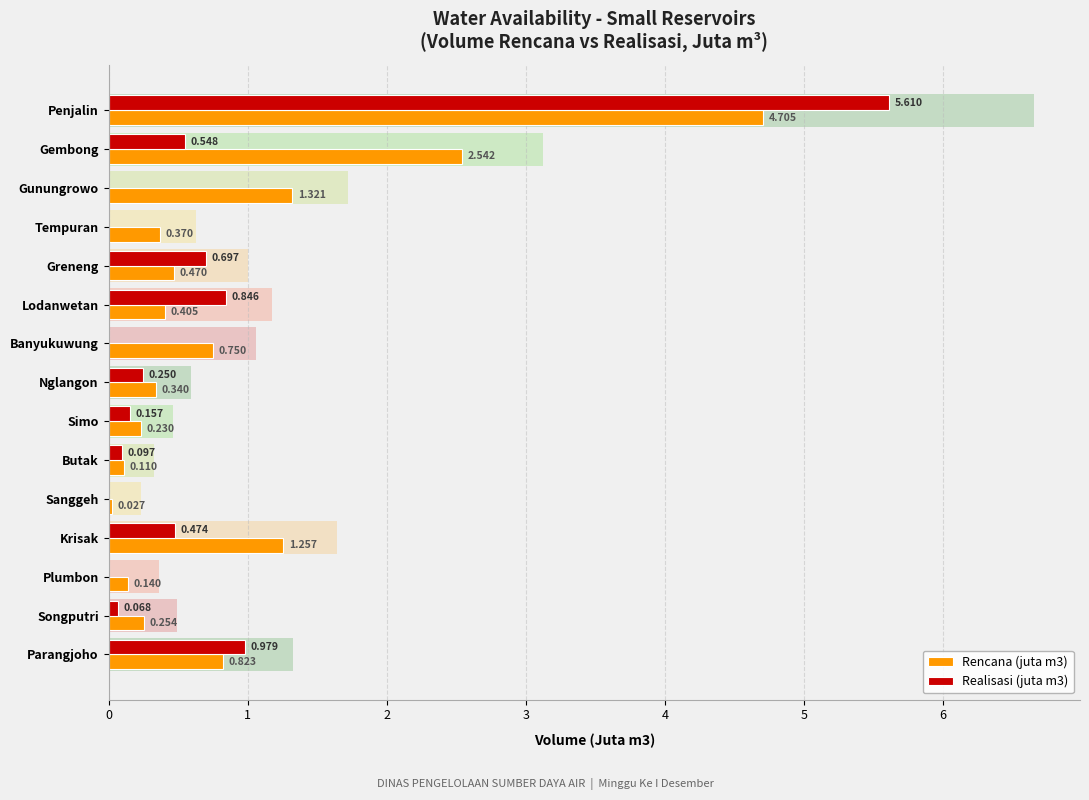

What is the sum of all Rencana (juta m3) values?

13.7